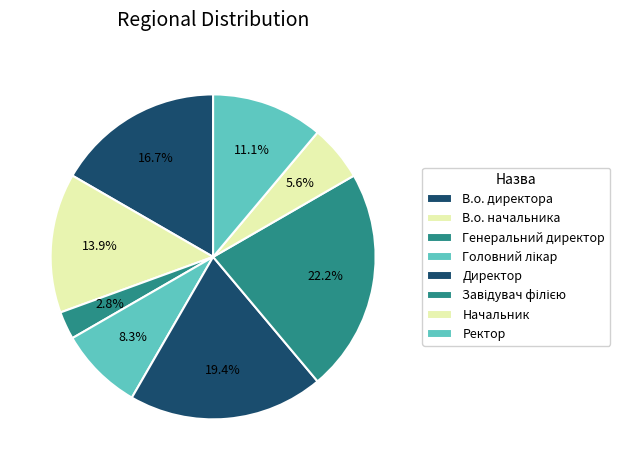

What is the smallest slice in the pie chart?

Генеральний директор